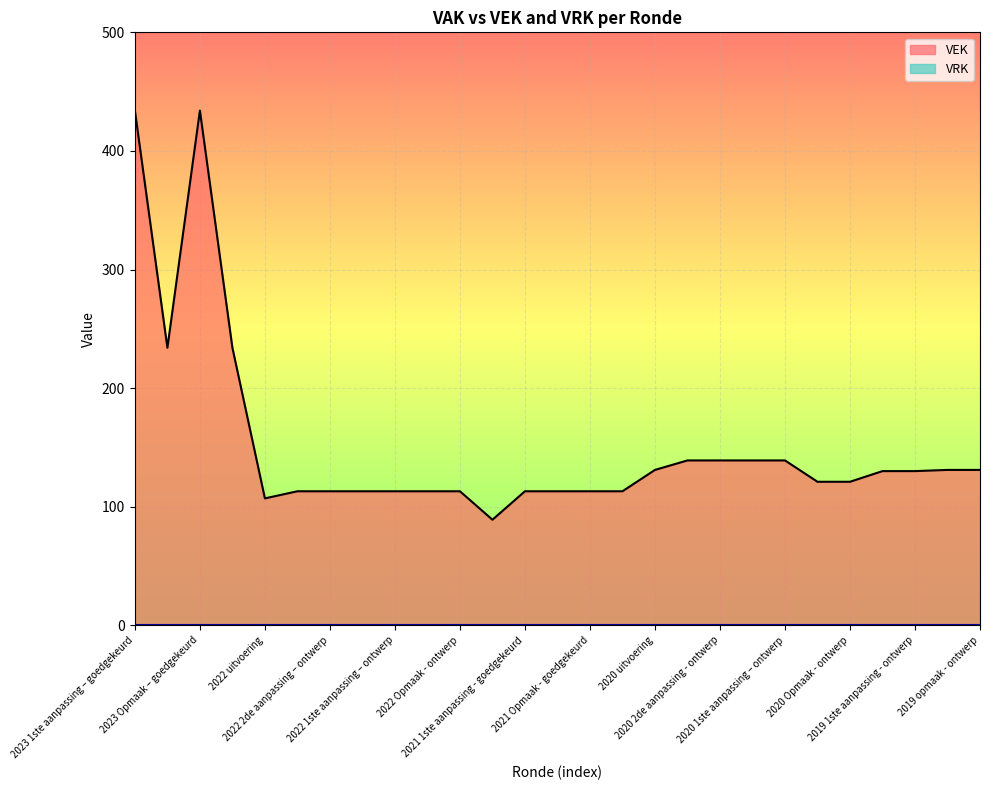

What is the greatest value displayed?

434